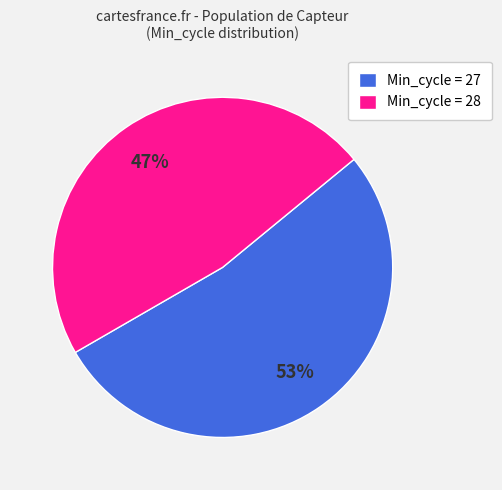

To the nearest percent, what portion does Min_cycle = 28 represent?

47%